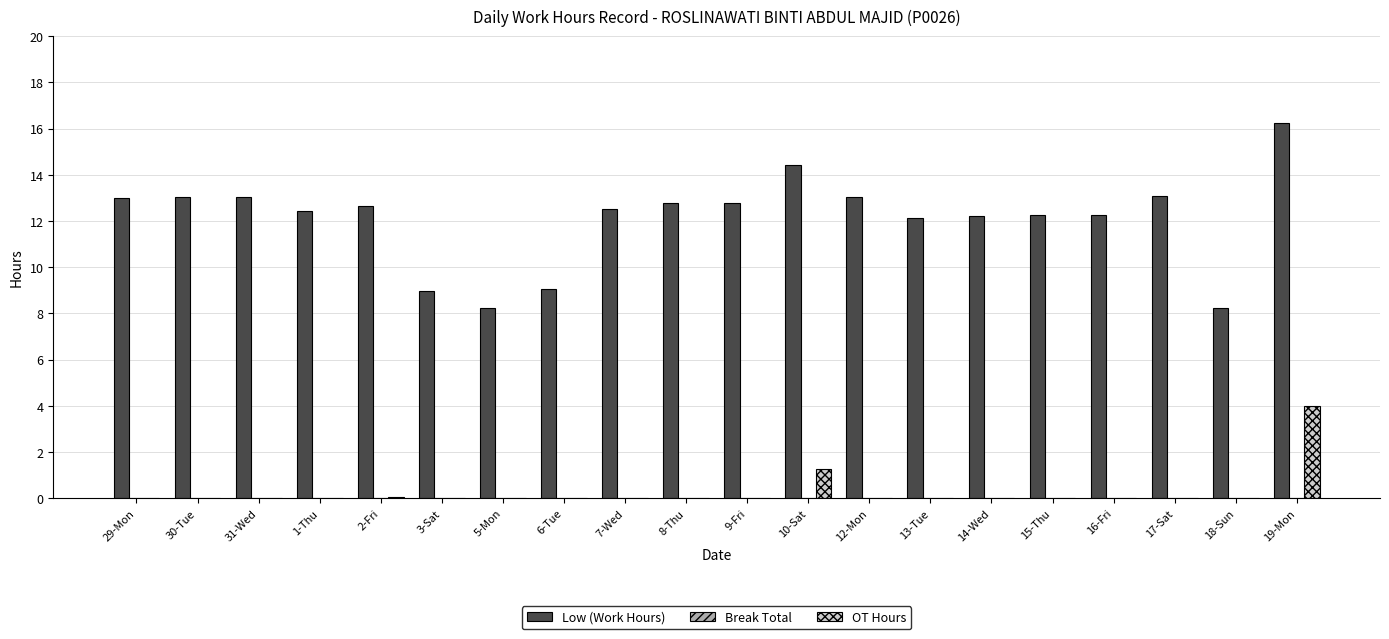

The value of Low (Work Hours) at 10-Sat is 21.9. True or false?

False